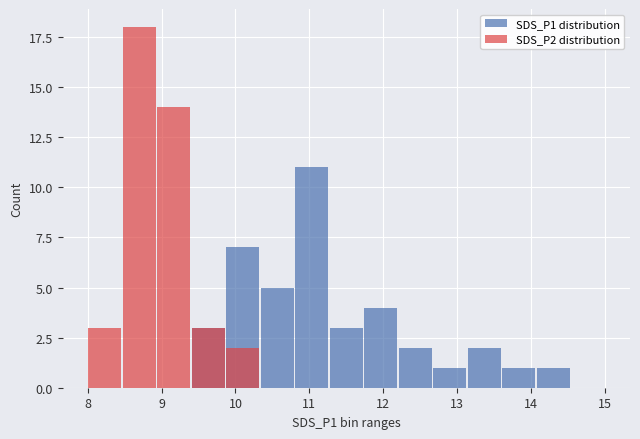

At which label is SDS_P2 distribution closest to 9?

9